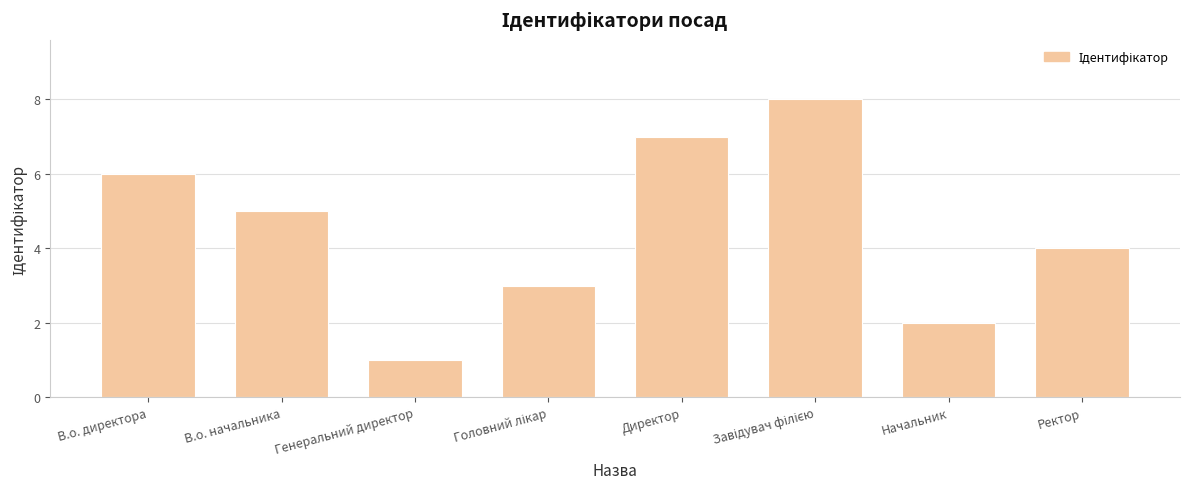

How many values are between 3 and 7?

5